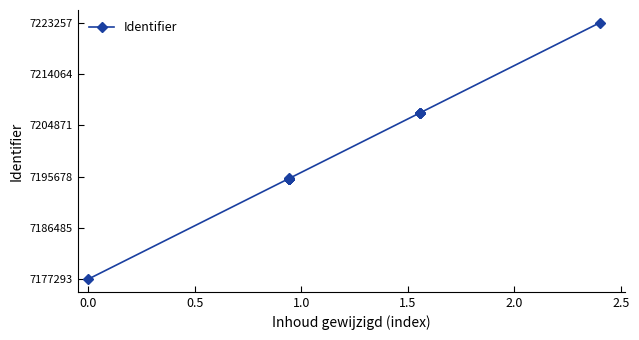

What is the maximum value shown in the chart?

7223257